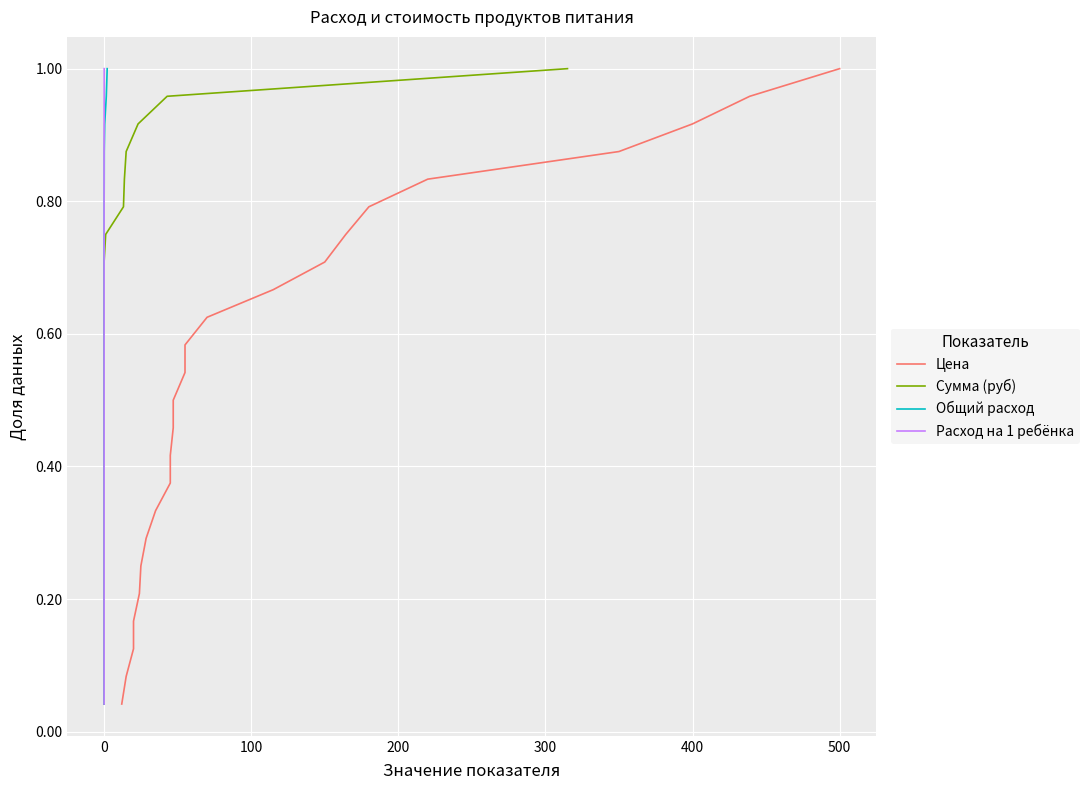

What is the sum of all Общий расход values?

12.5